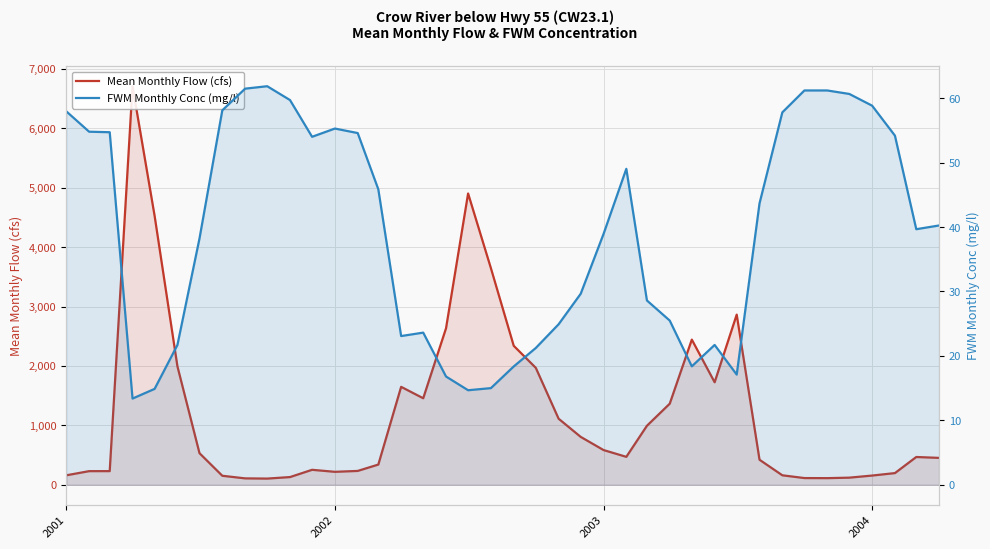

Is it true that Mean Monthly Flow (cfs) equals 1037.9 at 4?

False